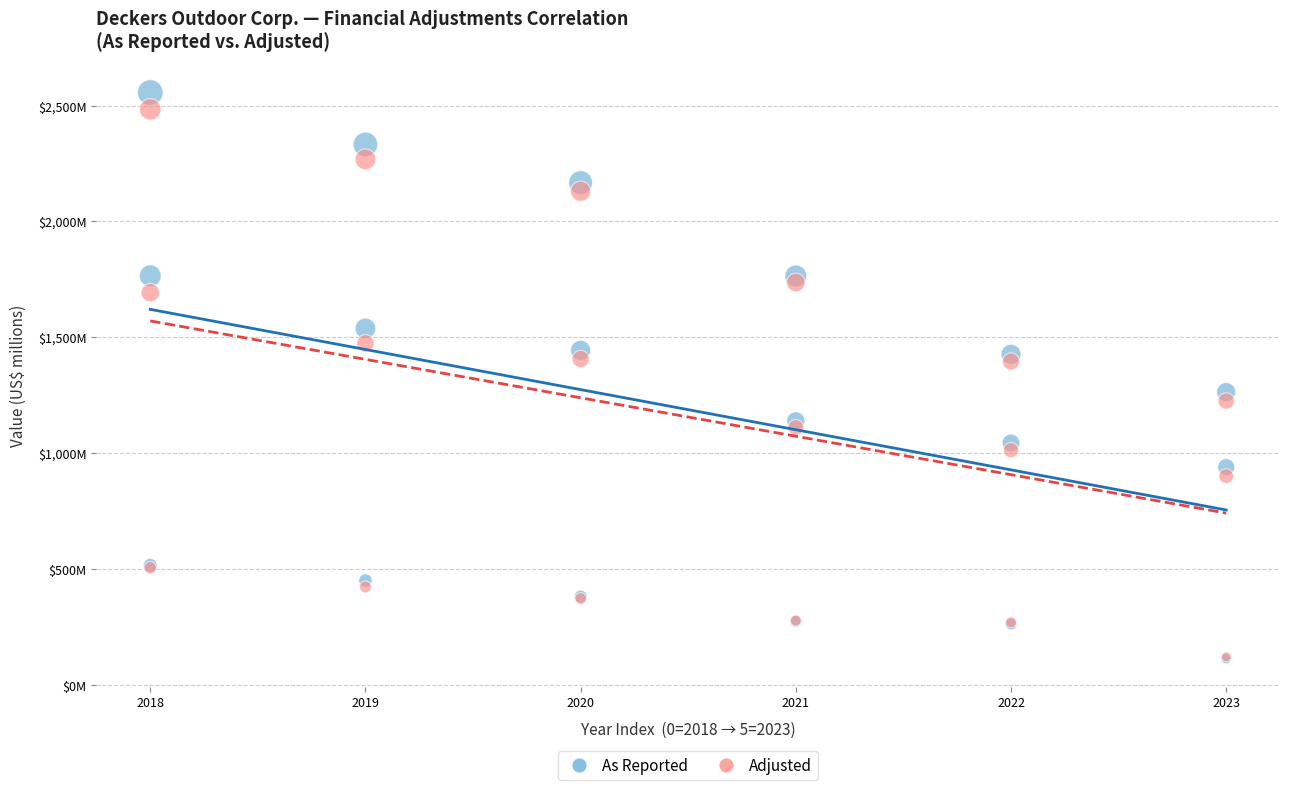

What are all the series names shown in the legend?

As Reported, Adjusted